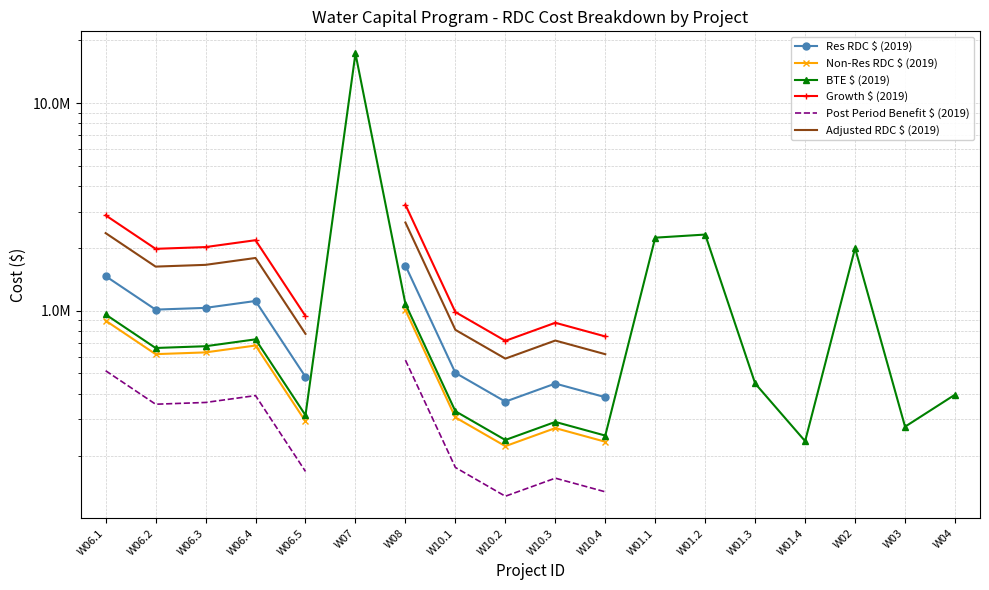

True or false: Post Period Benefit $ (2019) and Non-Res RDC $ (2019) intersect in this chart.

False